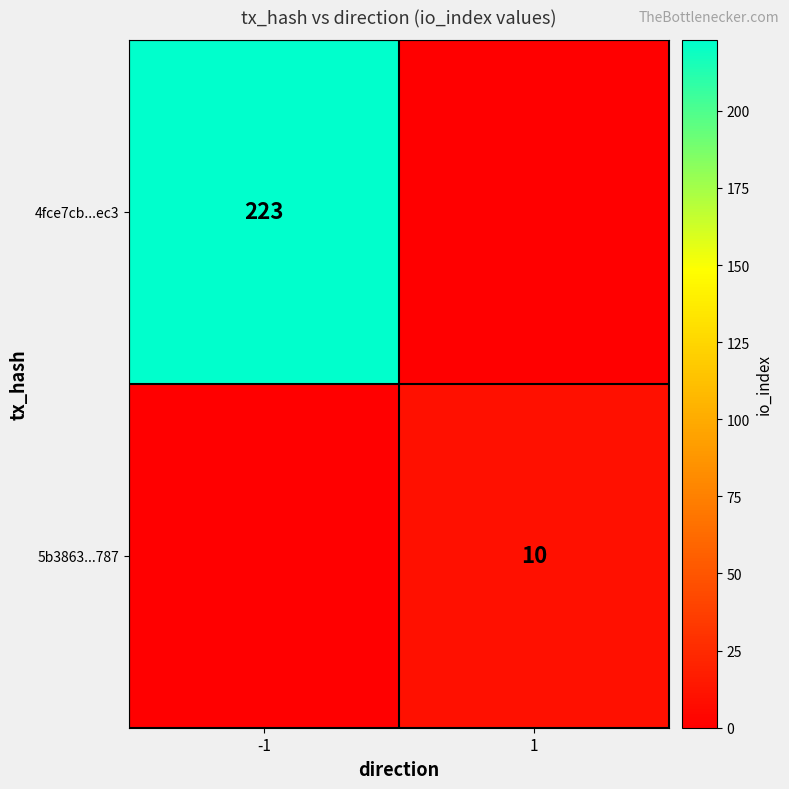

The 5b3863...787 series shows 6 at 1. True or false?

False